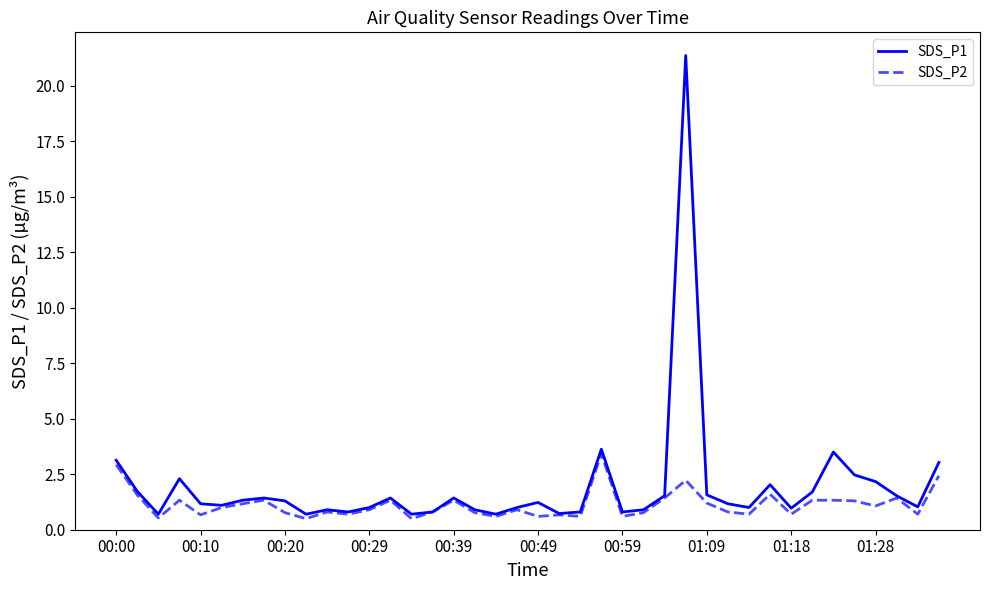

Which series has the largest range (max minus min)?

SDS_P1